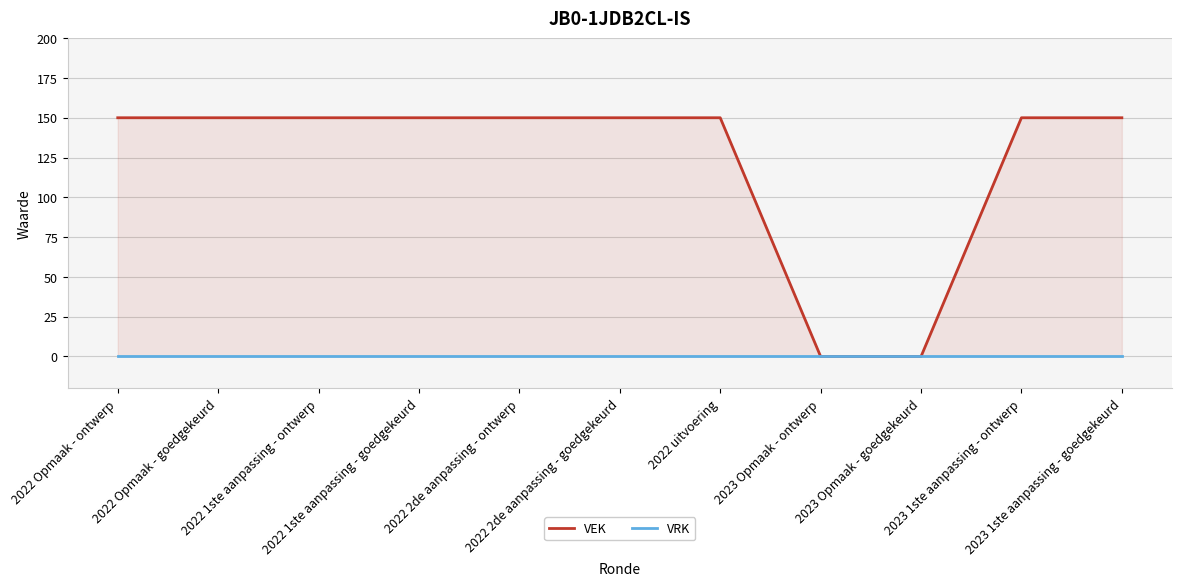

True or false: VRK has more than 0 points higher than both neighbors.

False